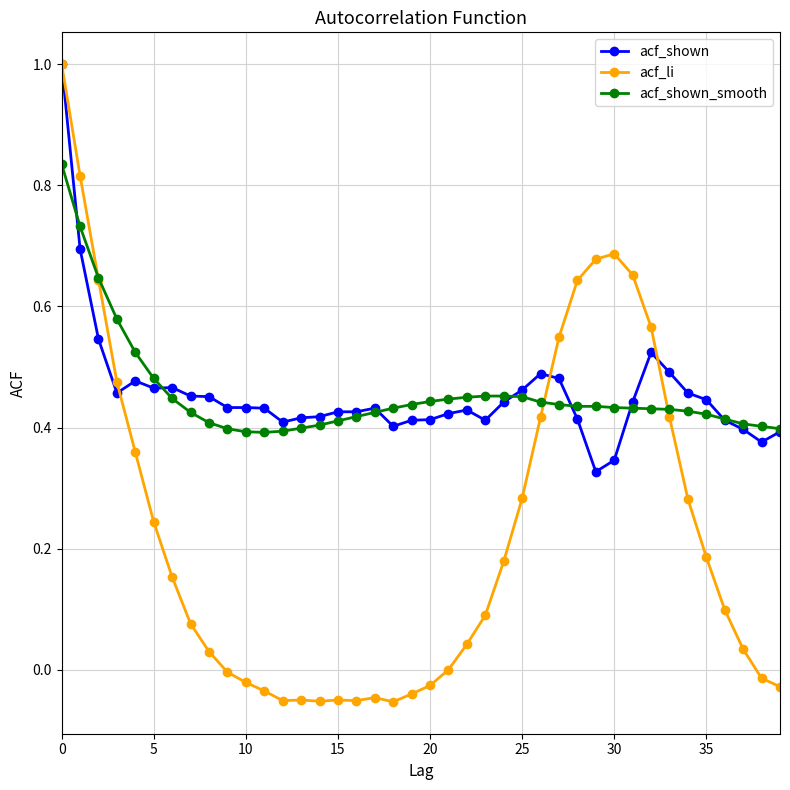

What is the value of the acf_shown point at the 1st from the left?

1.0